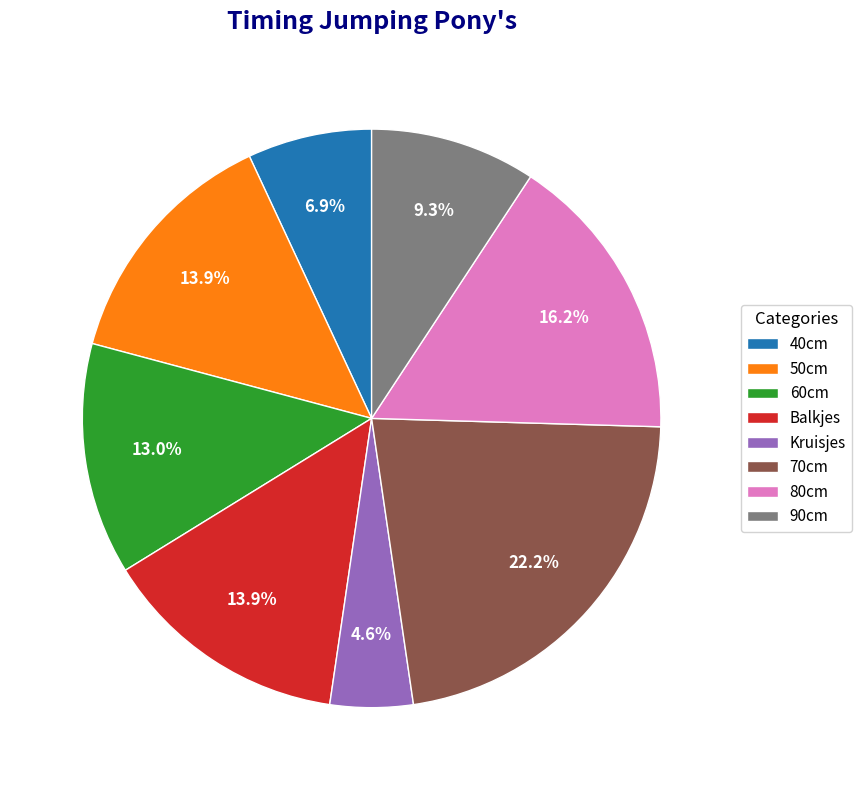

Do 60cm and 70cm together represent more than half of the pie?

No